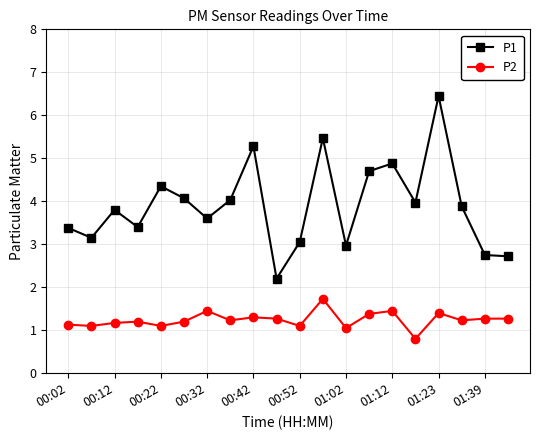

True or false: P1 has more than 2 interior local peaks.

True